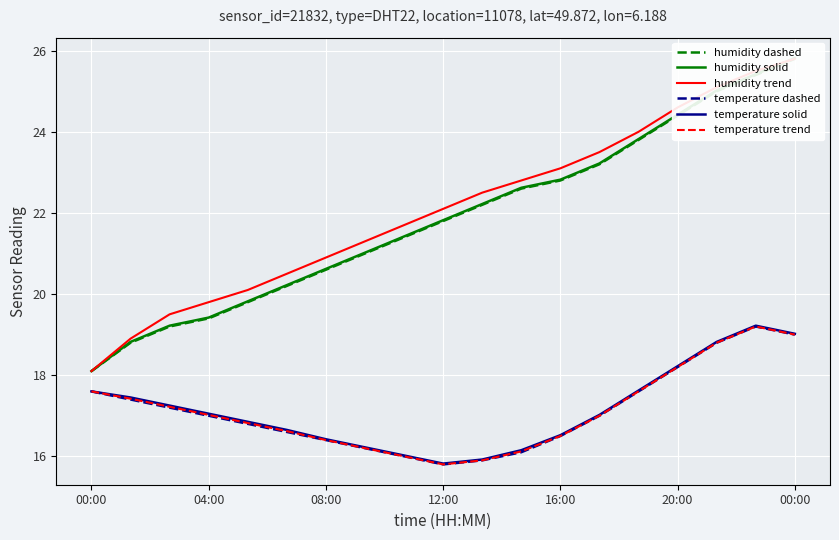

True or false: humidity trend and humidity dashed intersect in this chart.

False